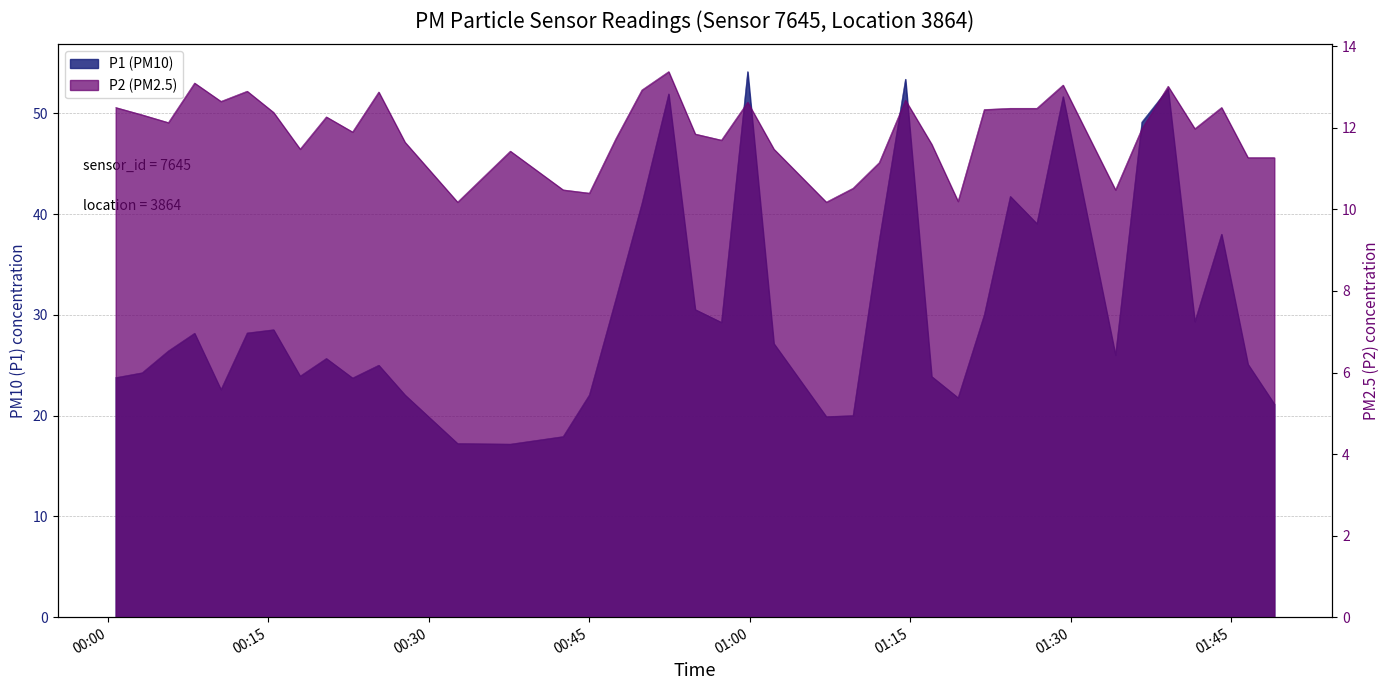

In P1, how many points are higher than both neighbors (excluding endpoints)?

11